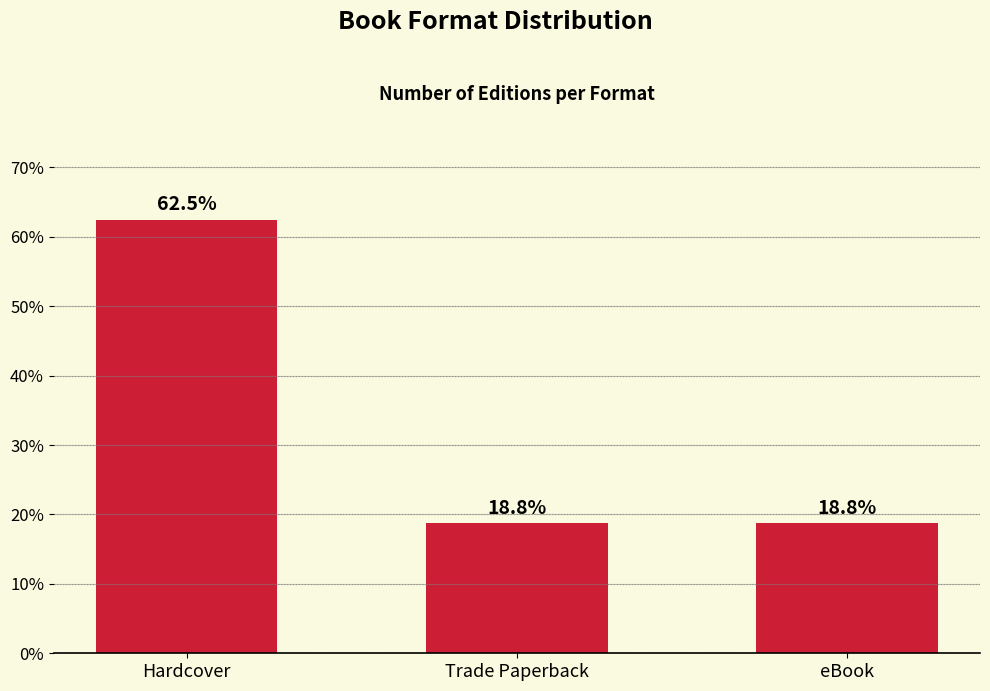

Approximately how many times larger is the value at Trade Paperback compared to Hardcover?

0.3